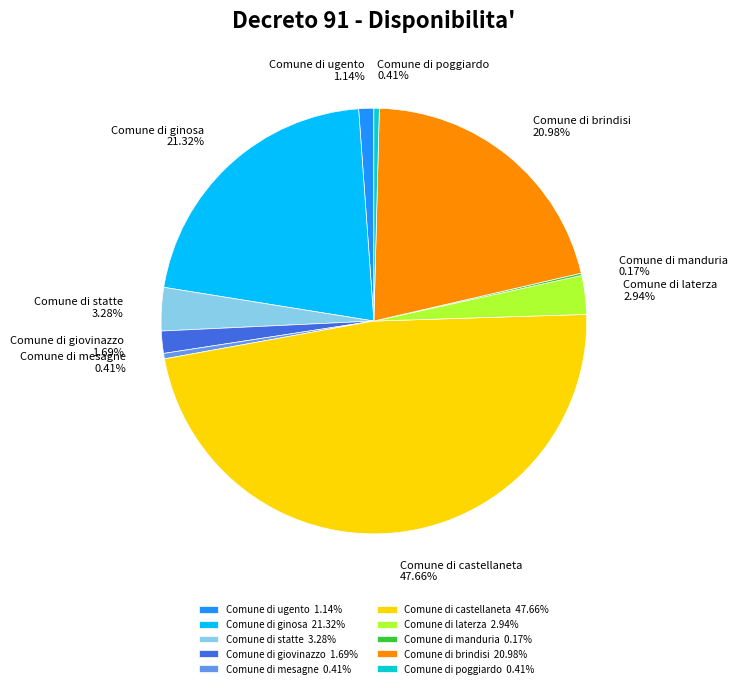

What is the ratio of the value at Comune di statte to the value at Comune di mesagne?

8.0